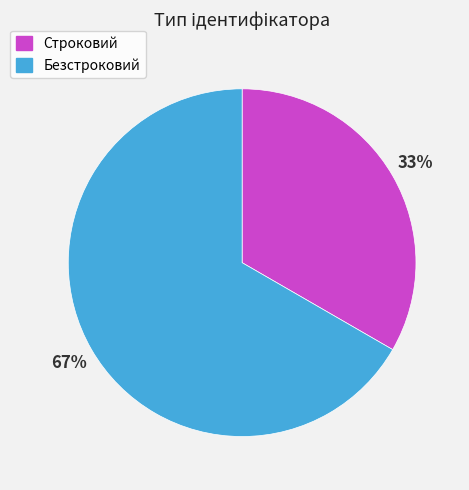

Rank the categories by value from highest to lowest.

Безстроковий, Строковий